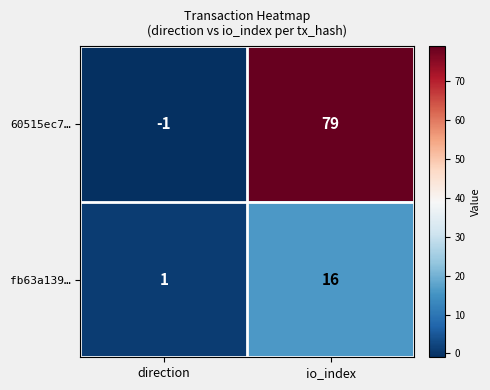

Which series has the largest total across all categories?

60515ec7…